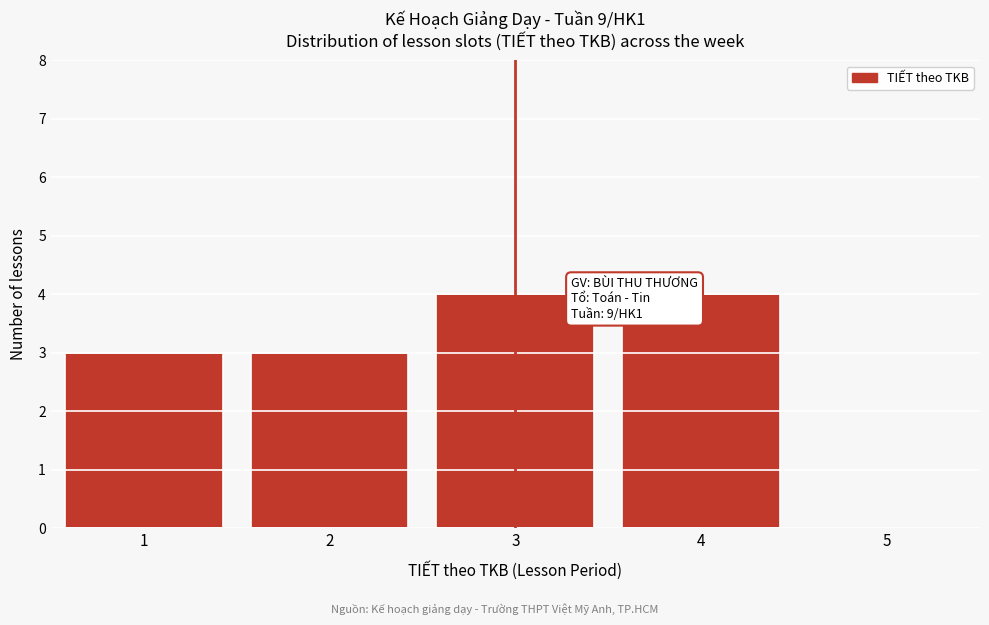

Reading right to left, what are all the values shown in this chart?

5=0	4=4	3=4	2=3	1=3